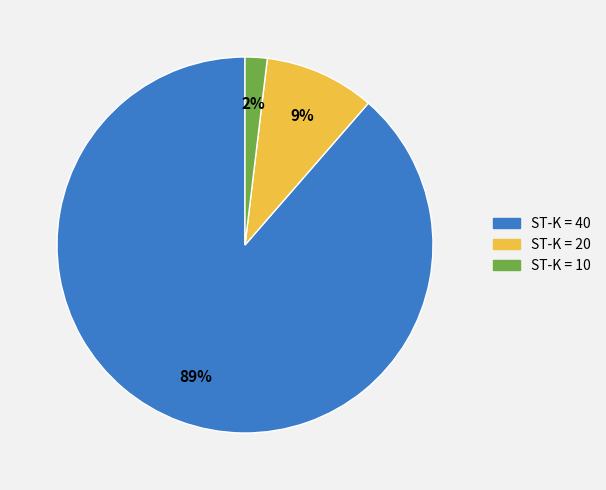

Do ST-K = 40 and ST-K = 20 together represent more than half of the pie?

Yes